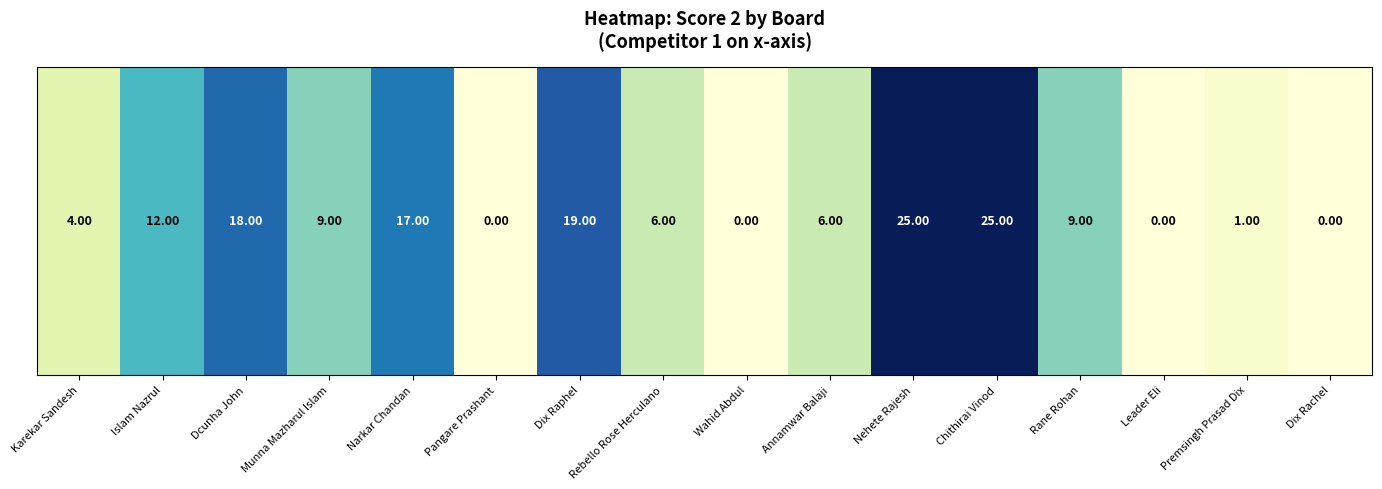

Which label corresponds to the largest value in the chart?

Nehete Rajesh